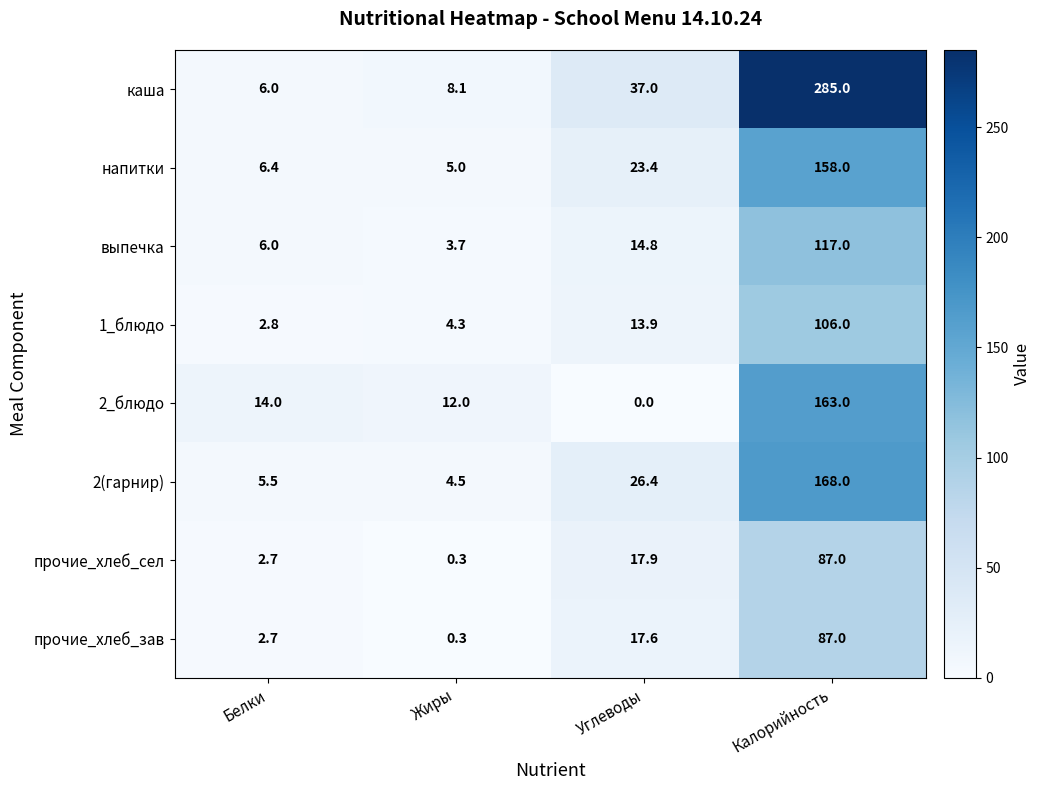

What is the total value across all series at Белки?

46.1